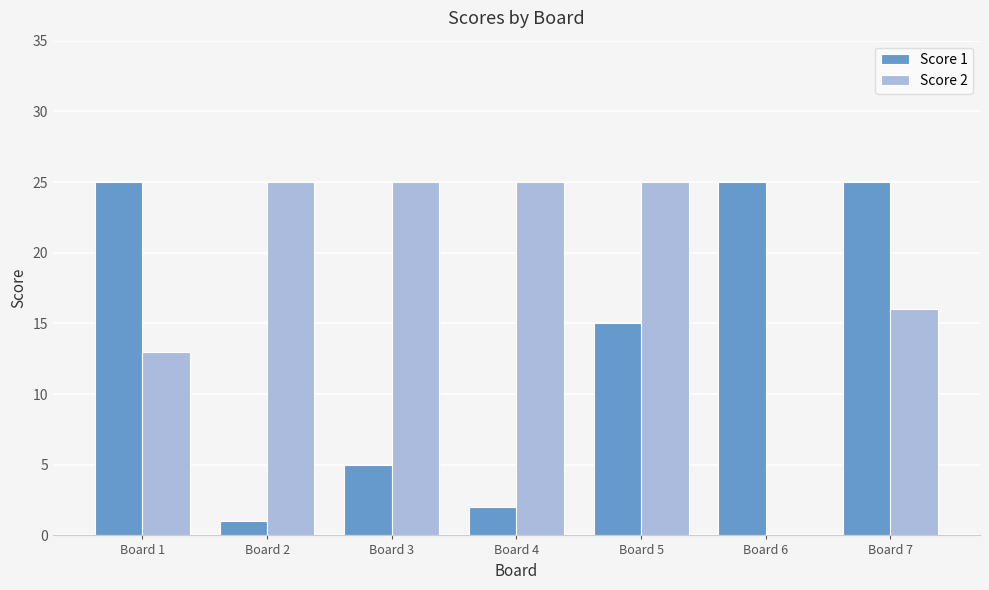

Reading left to right, extract all data points from this chart.

Score 1: 25	1	5	2	15	25	25
Score 2: 13	25	25	25	25	0	16